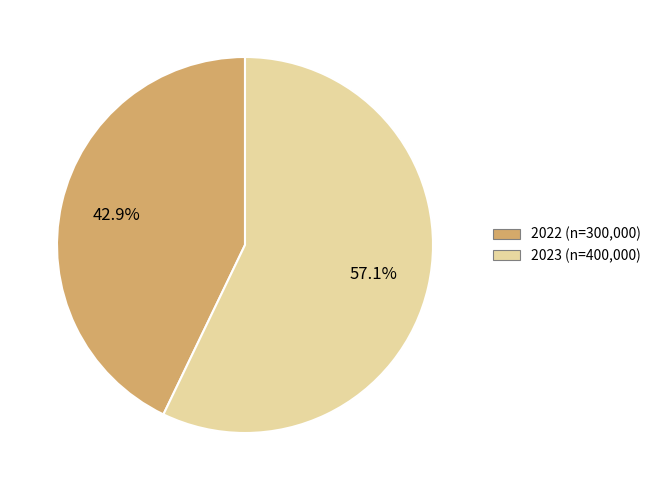

Approximately how many times larger is the value at 2023 compared to 2022?

1.3